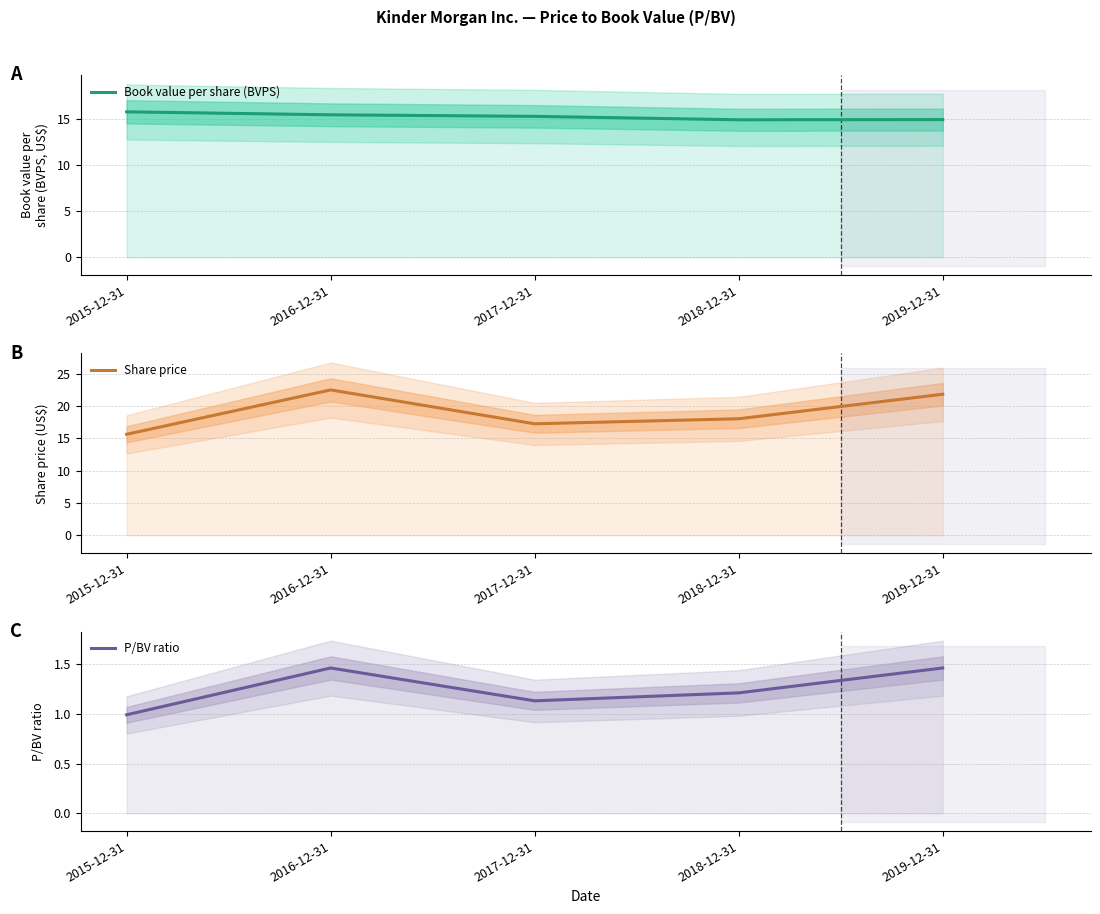

At which category does P/BV ratio reach its first local peak?

2016-12-31